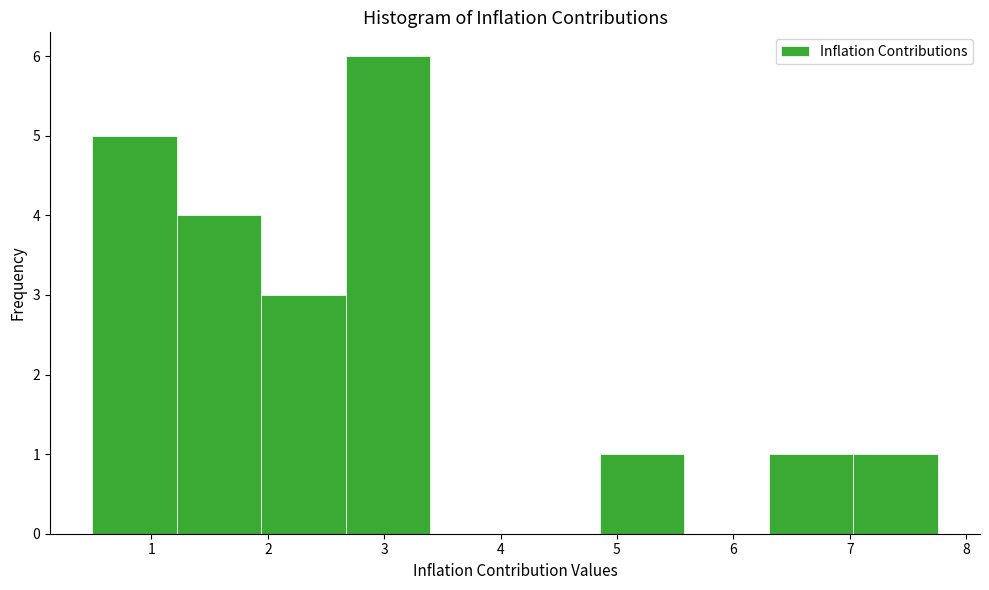

Reading left to right, transcribe this chart: for each bar, give the range it covers on the x-axis and its height. Neither the bar edges nor the heights are printed on the chart, so give them approximately, as read against the axes.

0.5 to 1.2: 5
1.2 to 1.9: 4
1.9 to 2.7: 3
2.7 to 3.4: 6
3.4 to 4.1: 0
4.1 to 4.9: 0
4.9 to 5.6: 1
5.6 to 6.3: 0
6.3 to 7.0: 1
7.0 to 7.8: 1